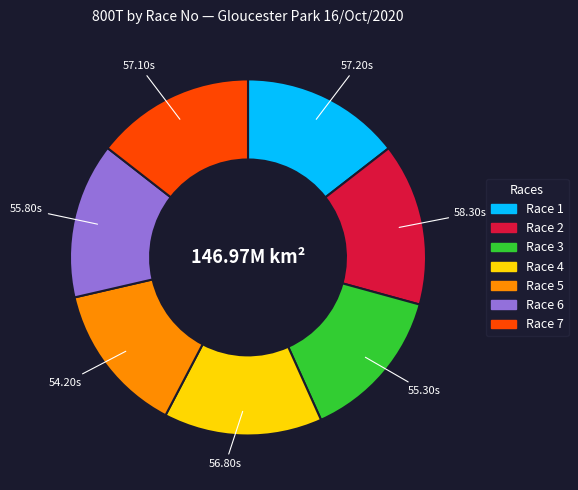

Is it true that Race 2 is 9% of the pie?

False